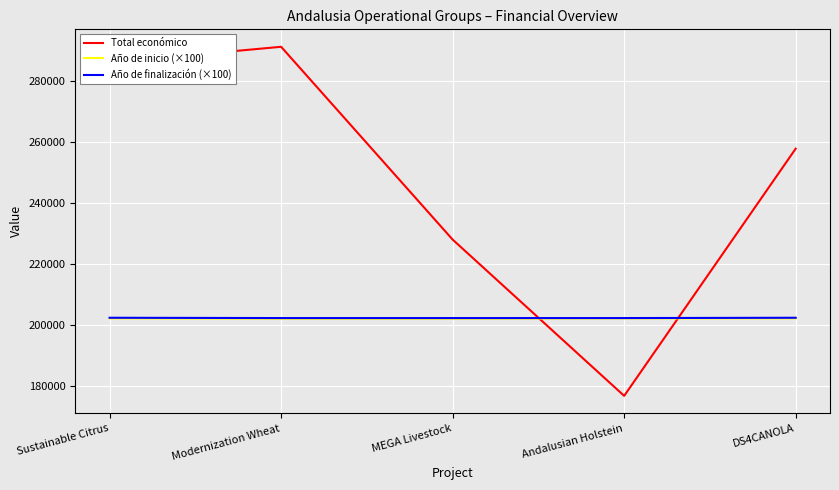

What is the maximum value shown in the chart?

291200